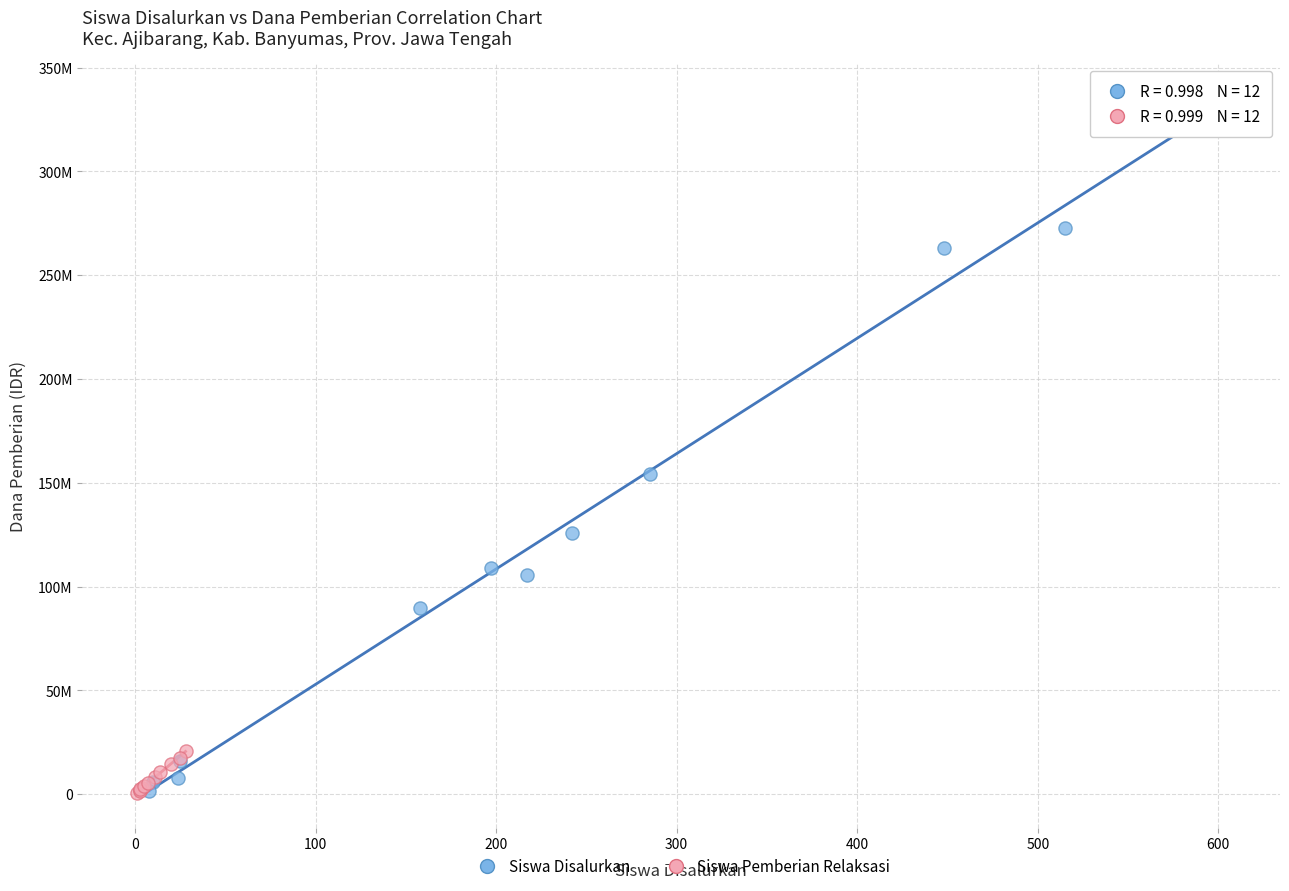

What are all the series names shown in the legend?

Siswa Disalurkan, Siswa Pemberian Relaksasi